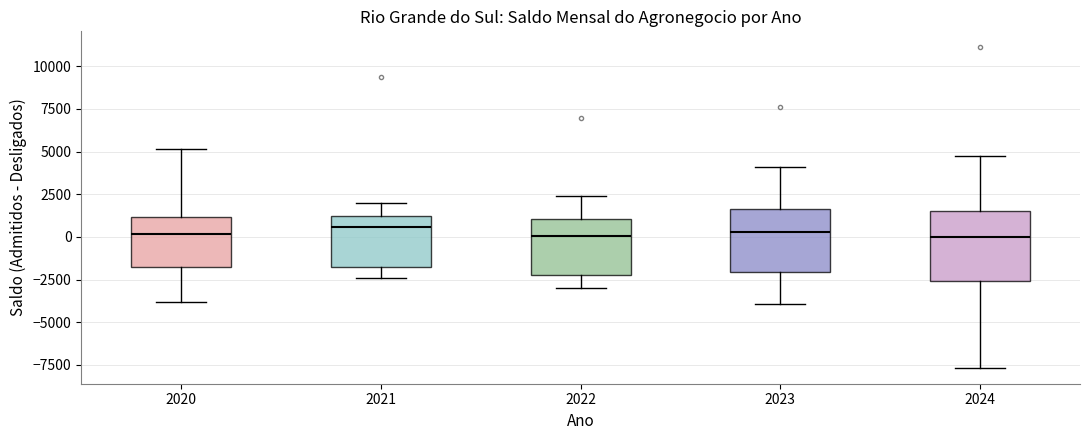

Where is the upper edge of the box at x = 2020 on the y-axis? The values are not printed on the chart, so give them approximately, as read against the axis.

1000